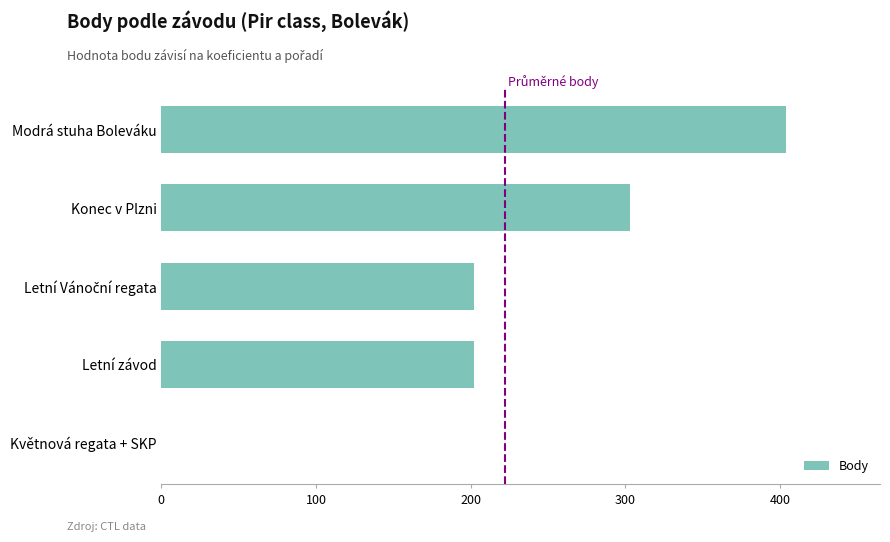

Is it true that the value at Letní závod is 202?

True